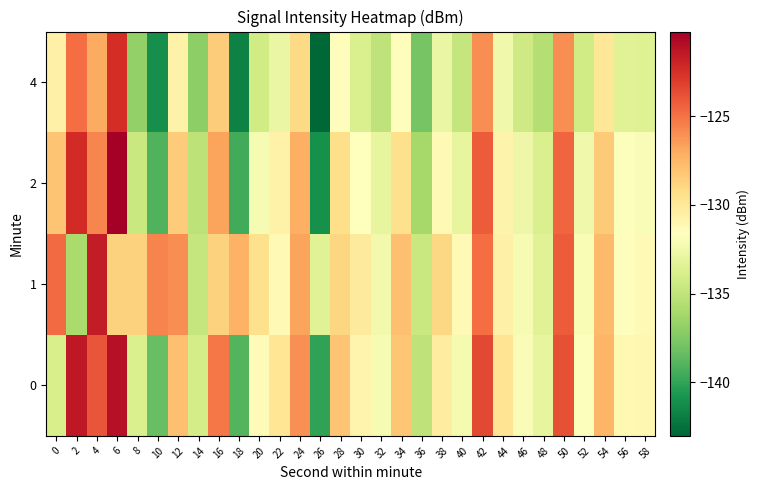

List the series in order of their peak value, highest first.

2, 0, 1, 4